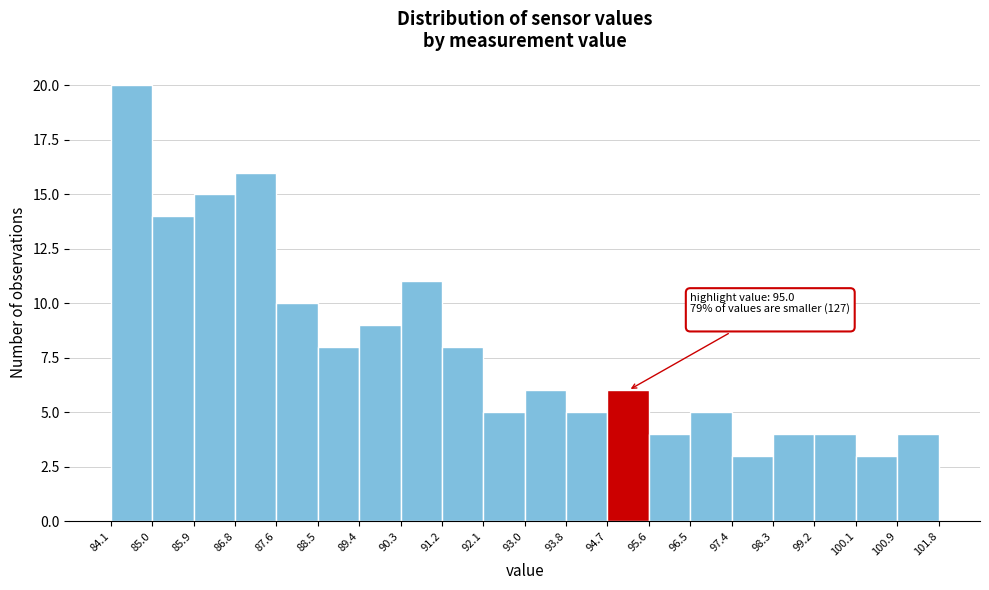

Over which range of the x-axis is the bar tallest?

84.1 to 85.0